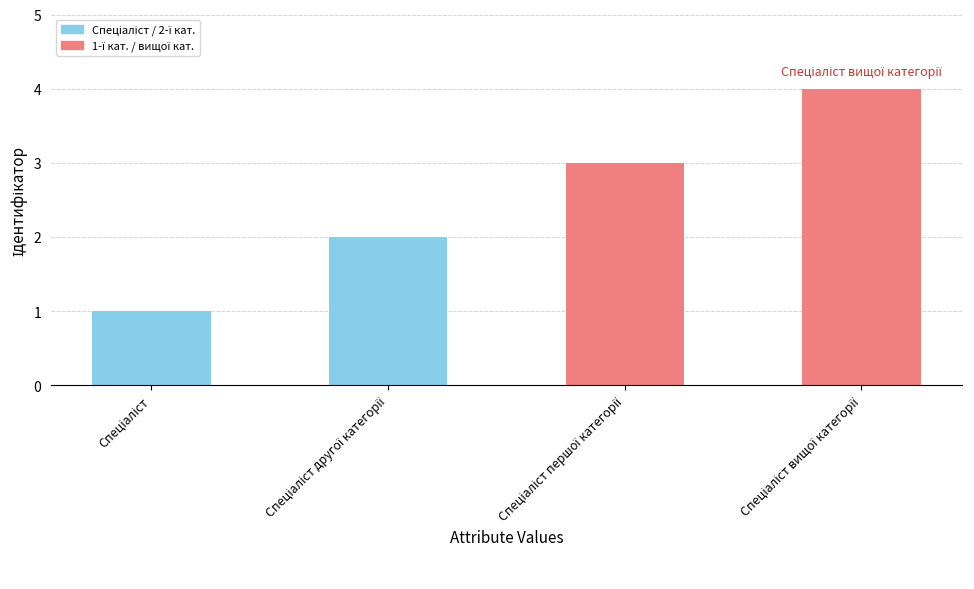

What is the difference between the maximum and minimum values?

3